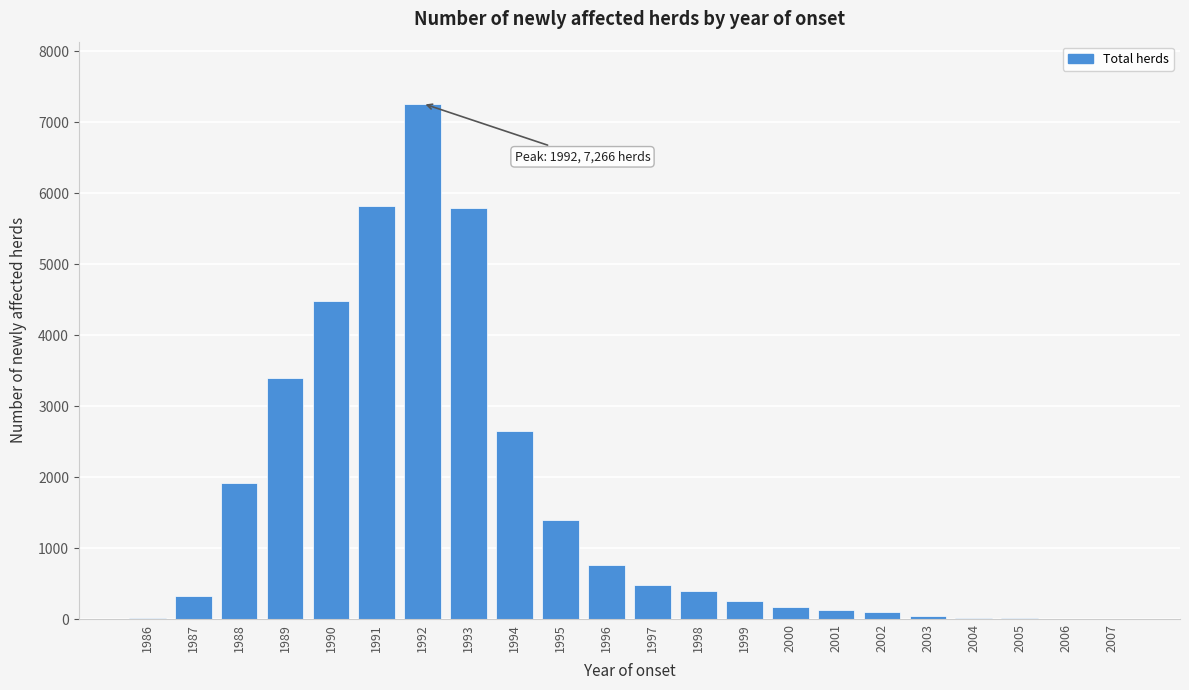

True or false: the data shows 2144 at 1995.

False